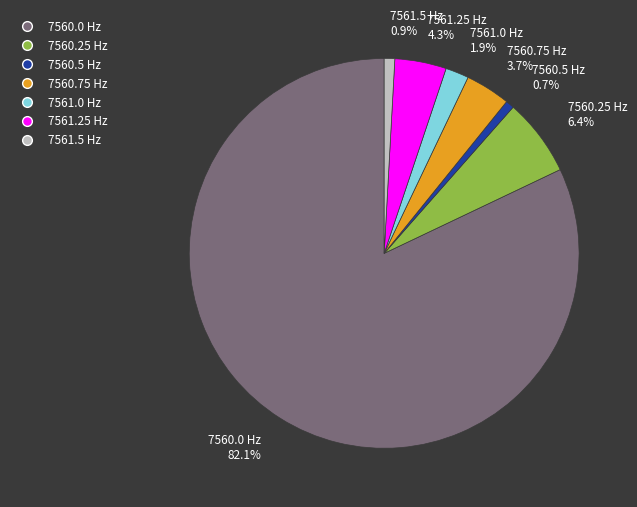

What percentage is the 7561.25 slice, to the nearest percent?

4%